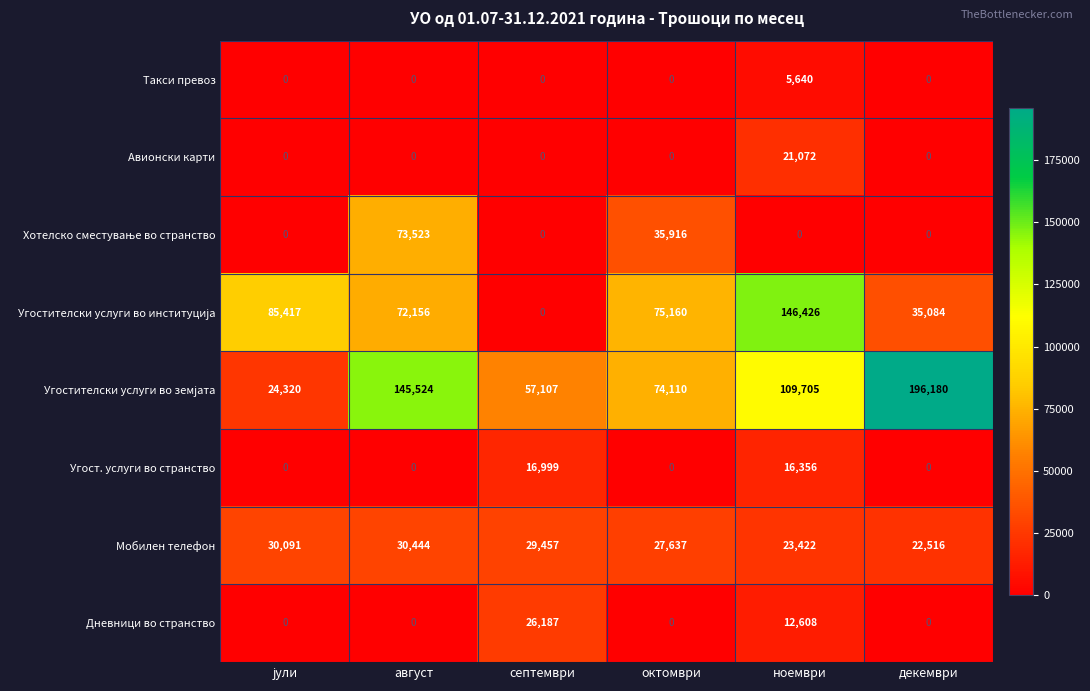

What is the difference between the highest and lowest values at декември?

196180